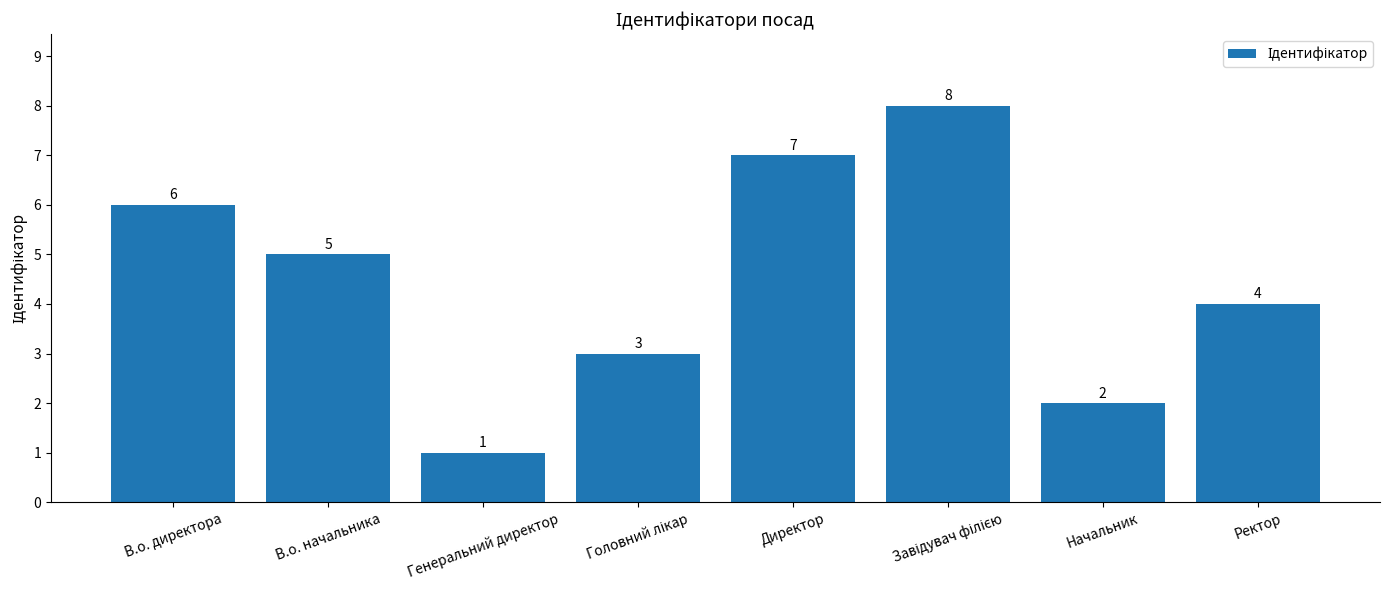

What is the difference between the maximum and minimum values?

7